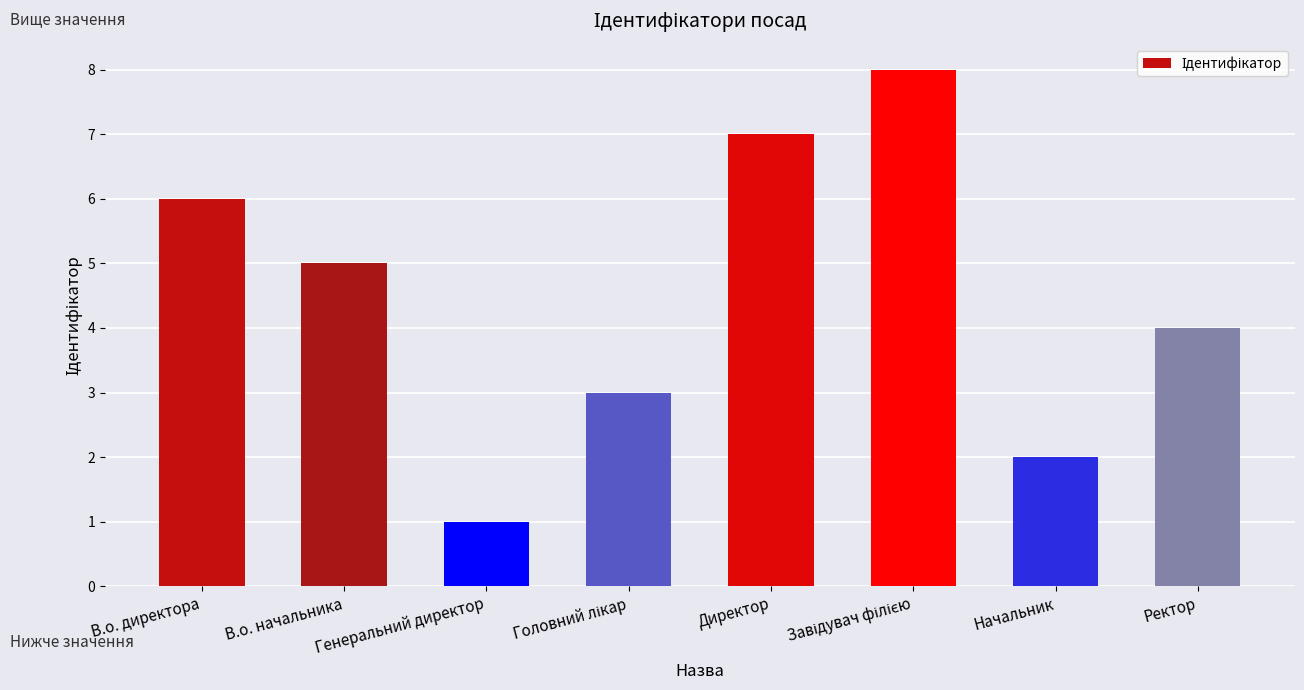

Which label corresponds to the smallest value in the chart?

Генеральний директор